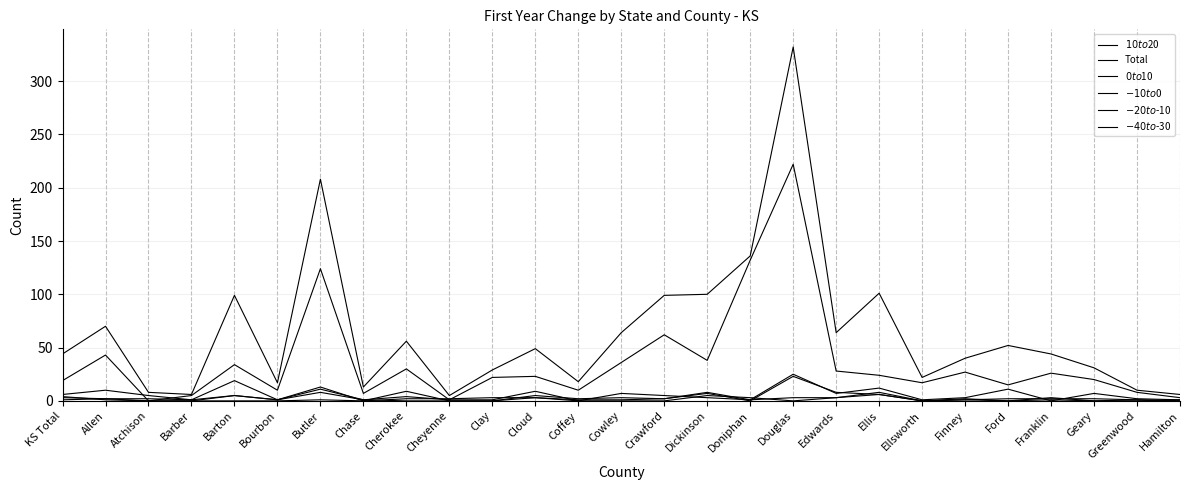

What is the label of the 8th point from the left?

Chase